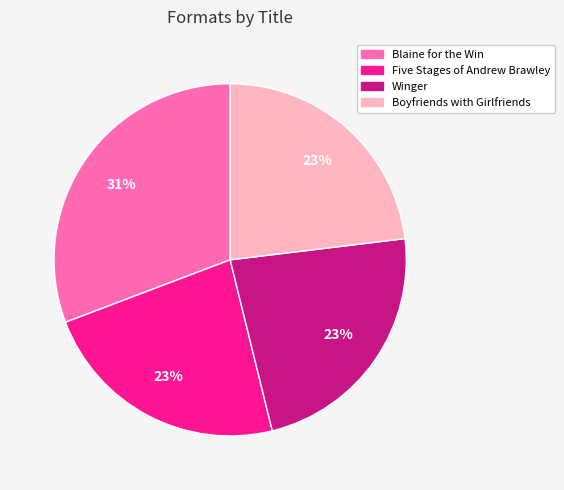

To the nearest percent, what is the difference between the Blaine for the Win and Five Stages of Andrew Brawley slice percentages?

8%